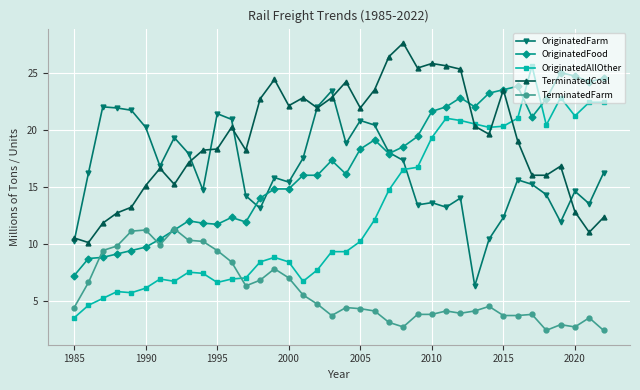

What is the value of the OriginatedFarm point at the 11th from the left?

21.4